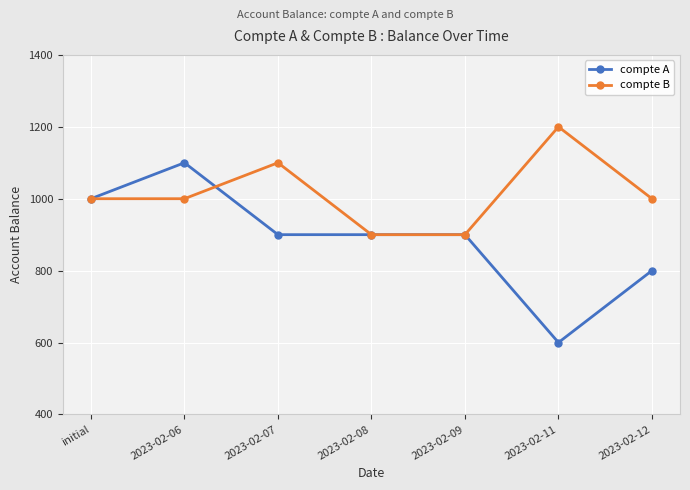

True or false: compte B and compte A intersect in this chart.

True